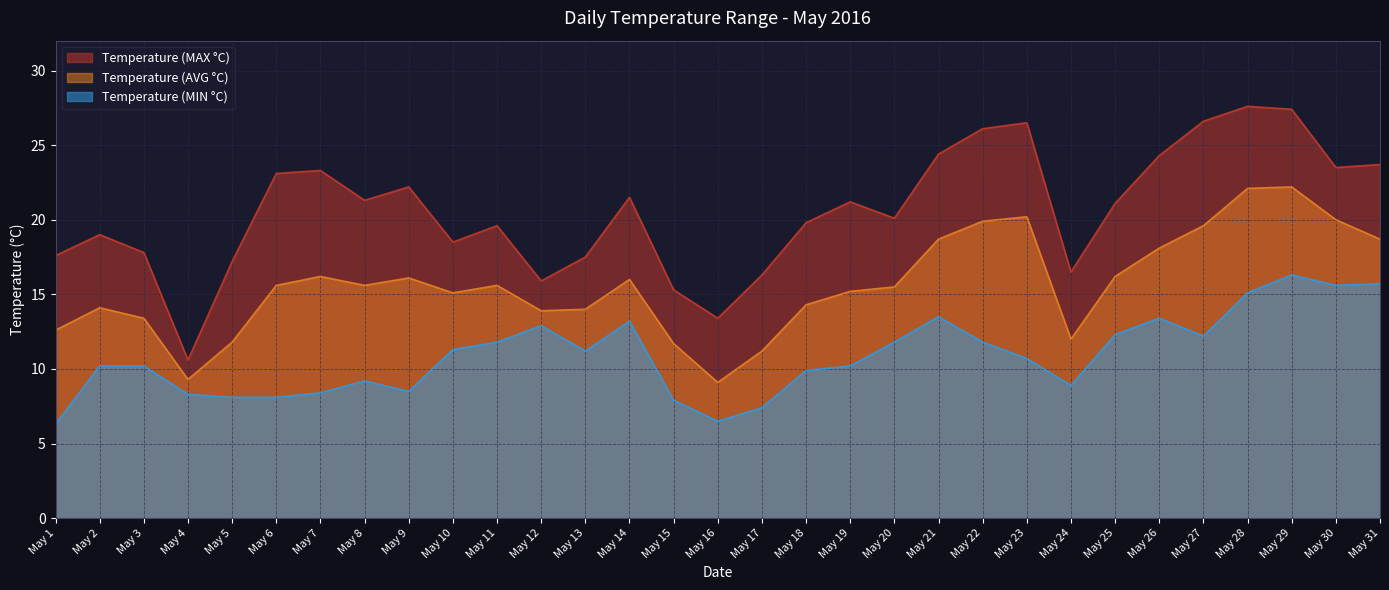

What is the average value of the Temperature (AVG °C) series?

15.6